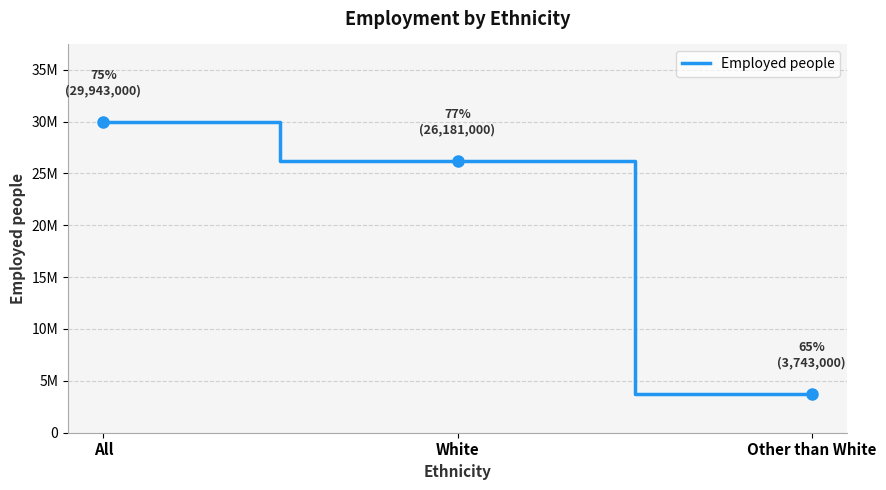

The value at All is 29943000. True or false?

True